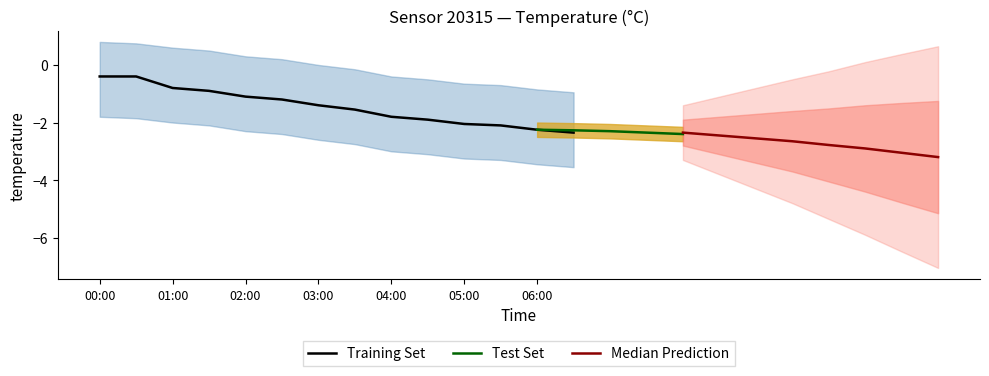

The Training Set series shows -0.9 at 05:00. True or false?

False